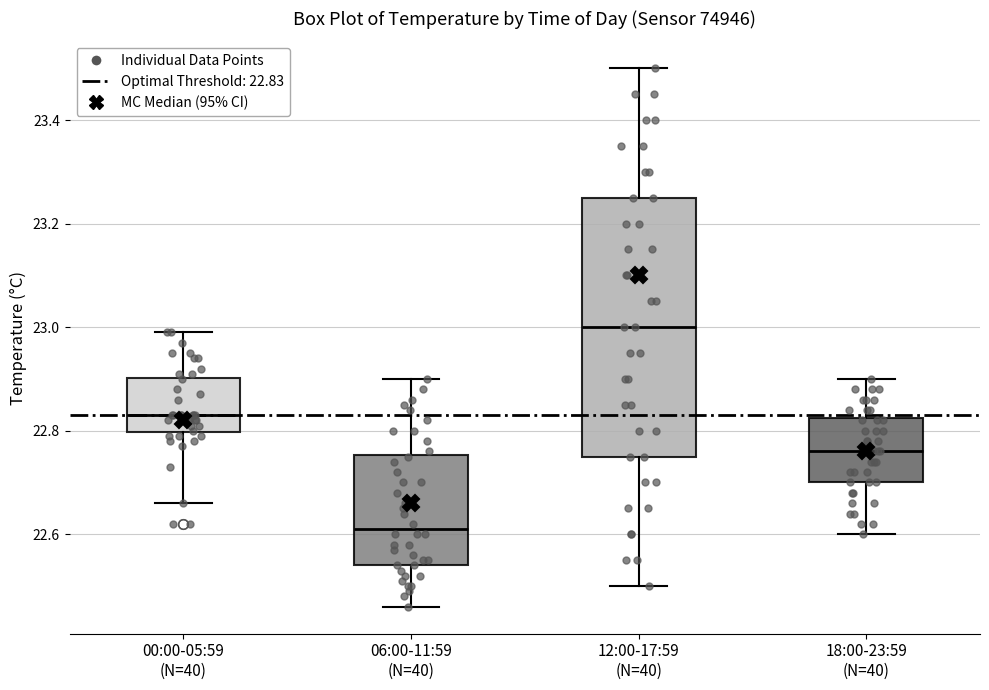

Which box is the tallest, from its lower edge to its upper edge?

12:00-17:59 (N=40)